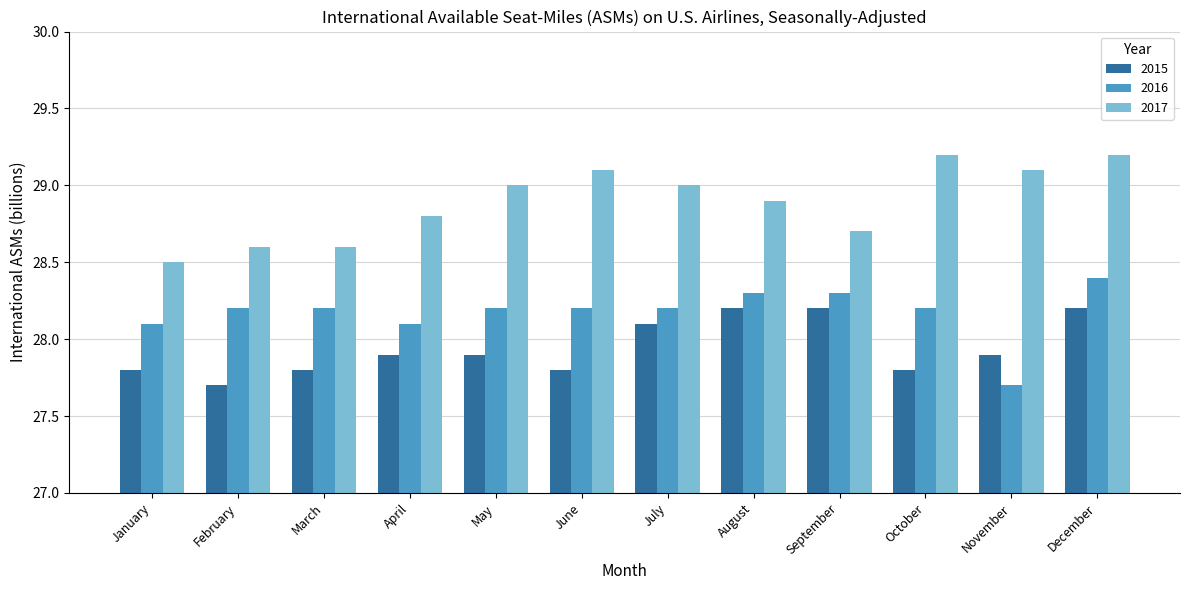

At November, list the series in order from largest to smallest.

2017, 2015, 2016